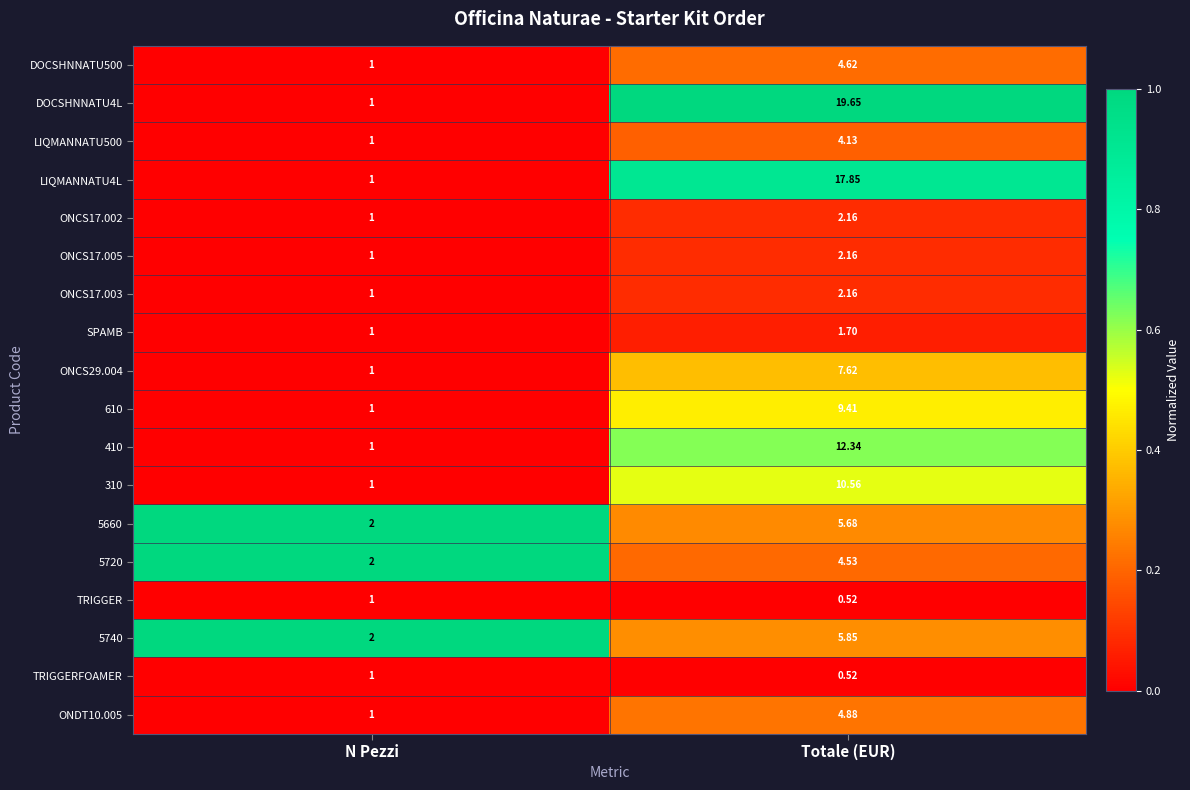

Is the value of 5660 at N Pezzi greater than the value of LIQMANNATU500 at Totale (EUR)?

No